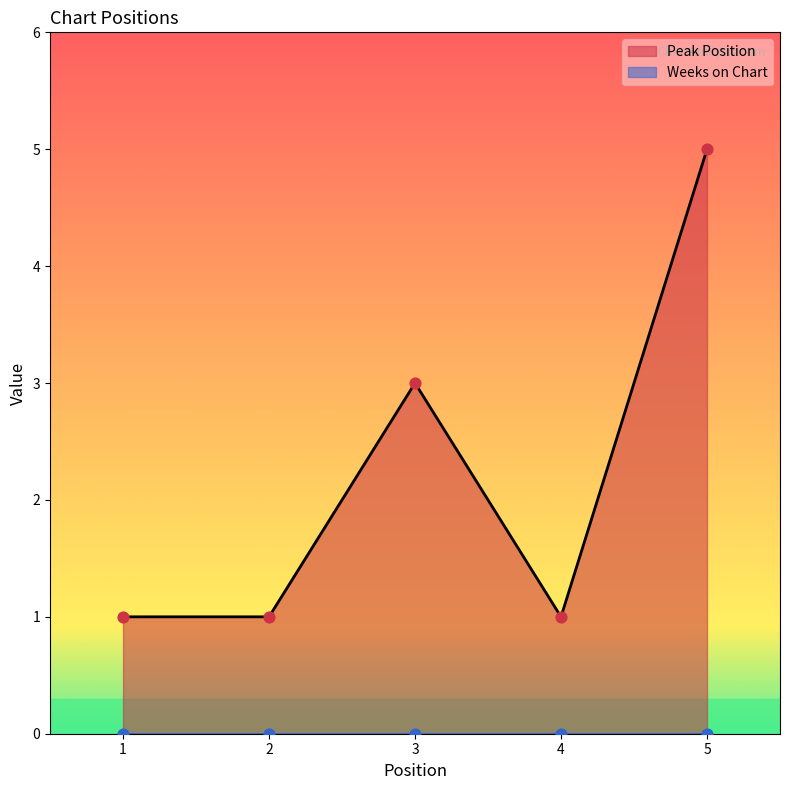

Between 2 and 3, which is larger?

3